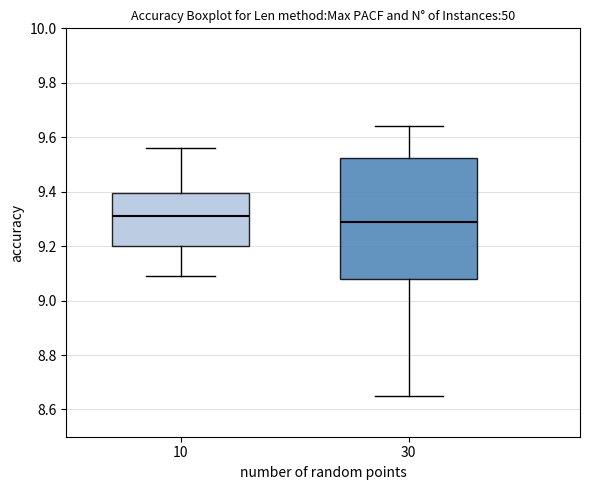

Which box's median line is the highest?

10